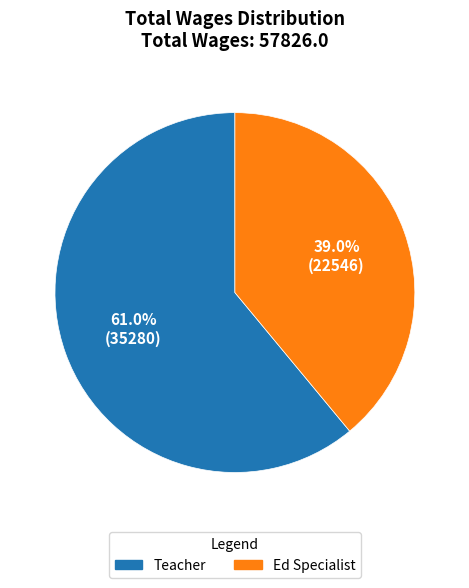

How many slices are in this pie chart?

2